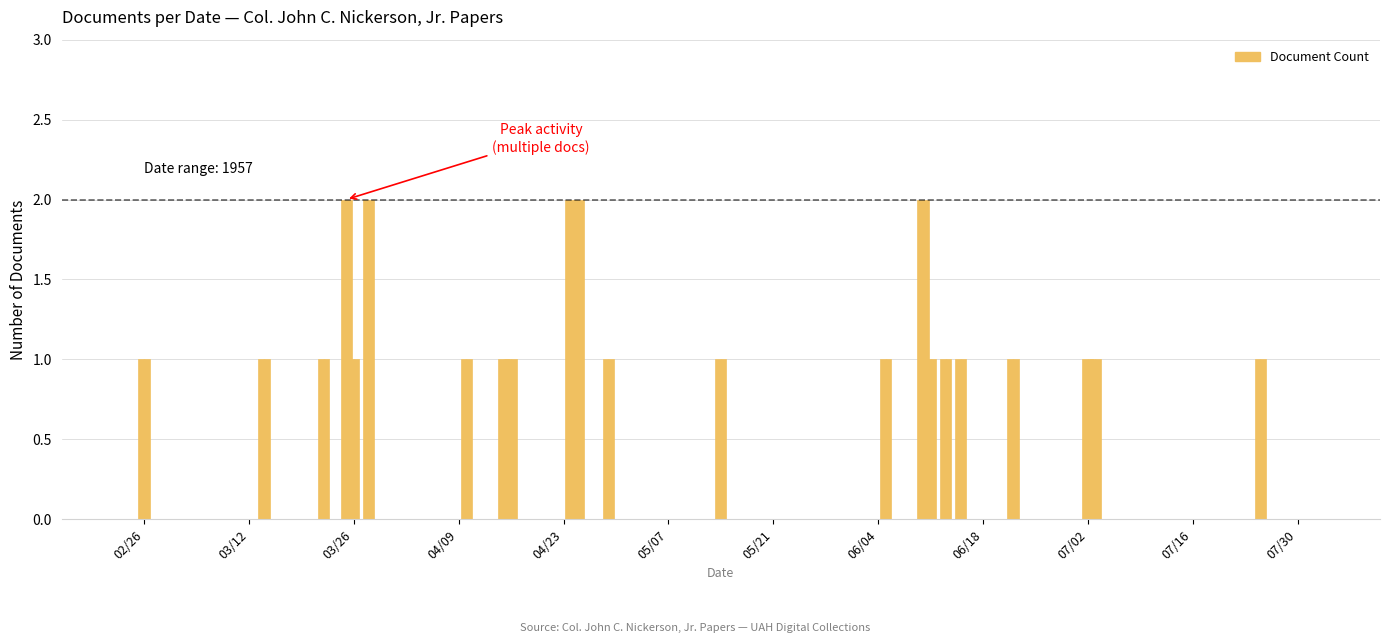

Reading right to left, extract all data points from this chart.

1	1	1	1	1	1	1	2	1	1	1	2	2	1	1	1	2	1	2	1	1	1